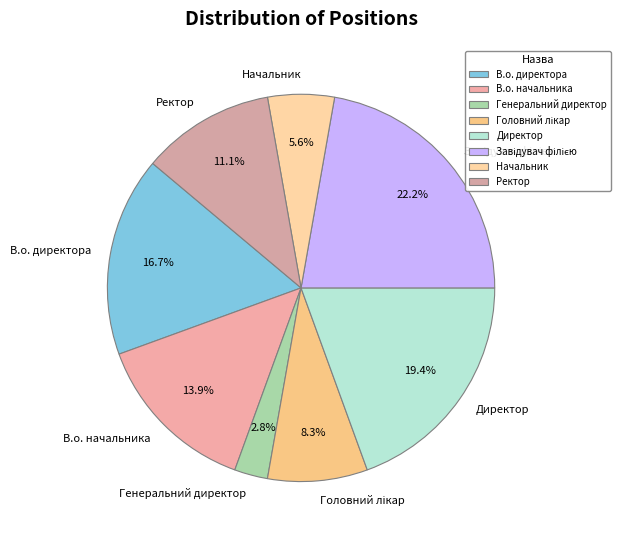

Is there a majority slice in this chart?

No